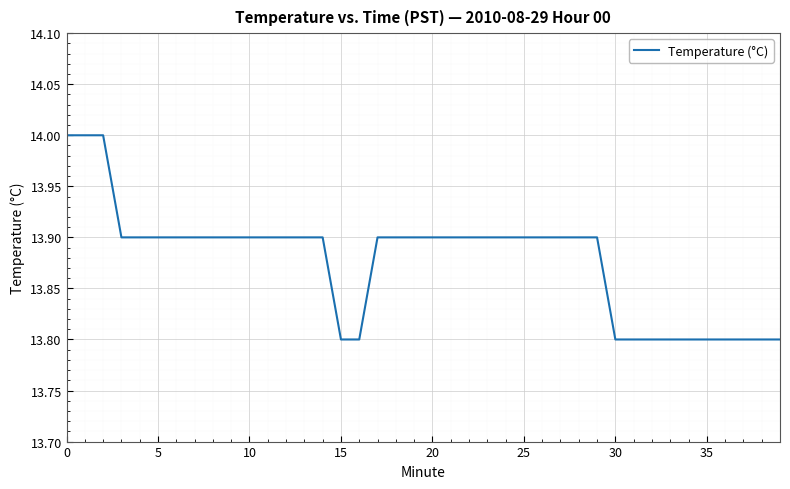

What is the greatest value displayed?

14.0